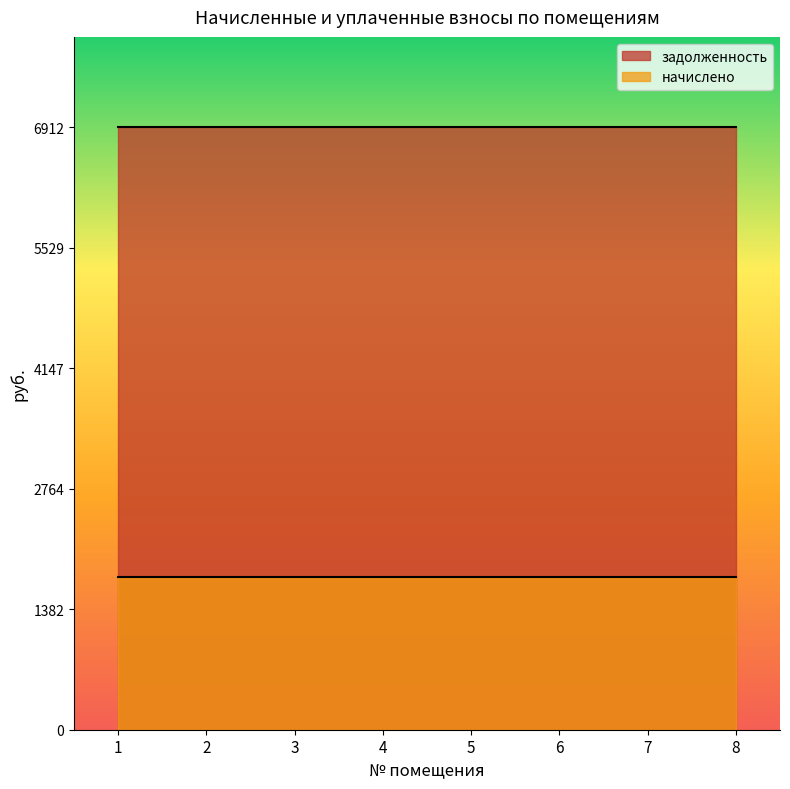

Which category has the lowest value across all series?

1